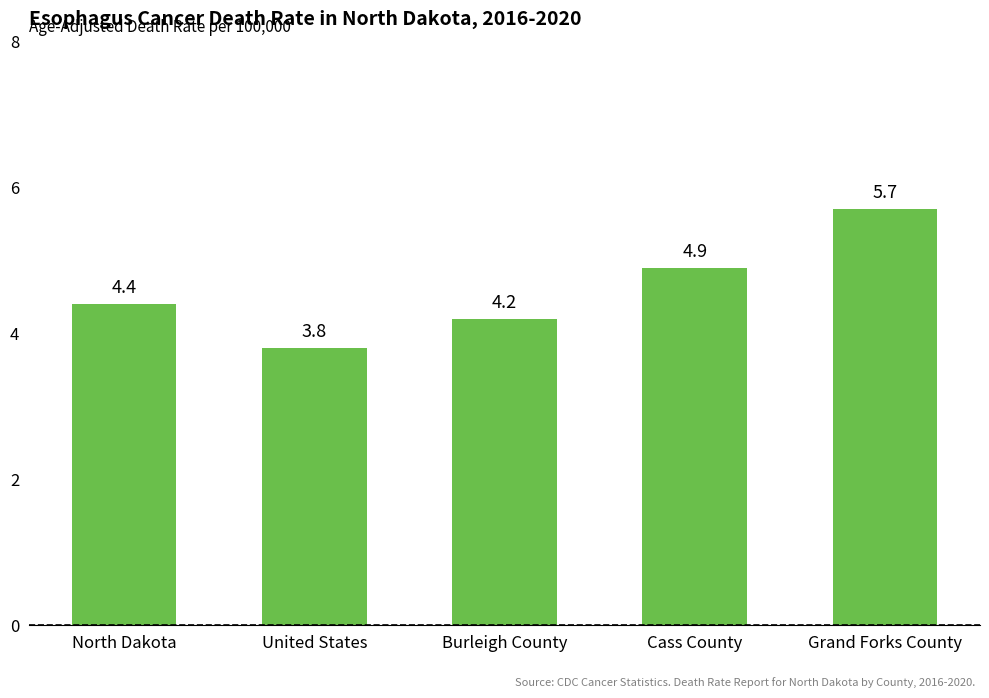

Reading left to right, what are all the values shown in this chart?

4.4	3.8	4.2	4.9	5.7